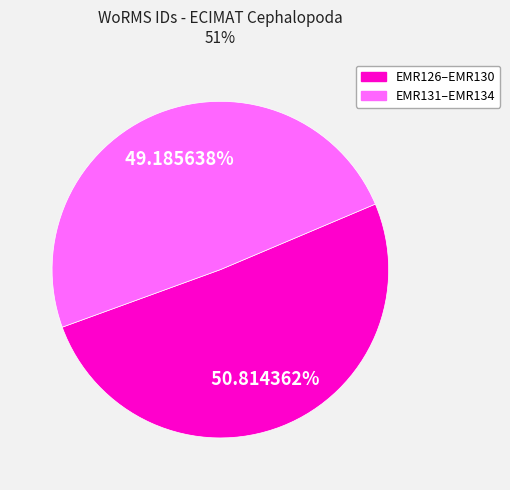

Is there a majority slice in this chart?

Yes